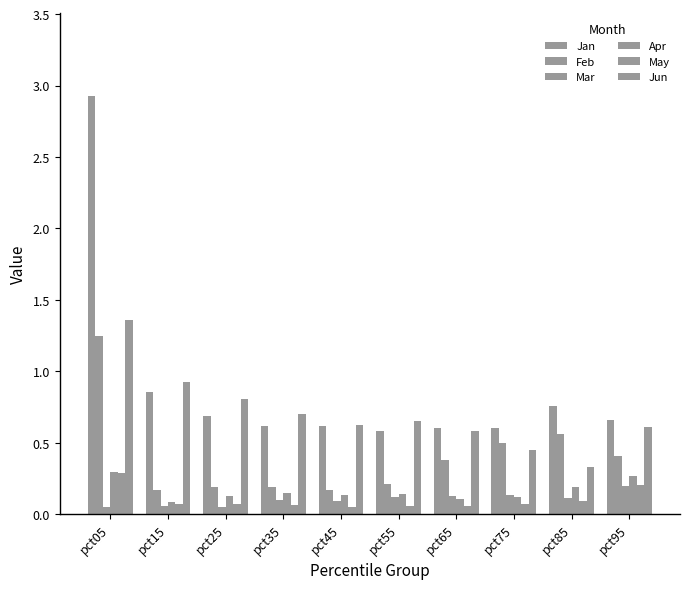

Which series has the widest spread of values?

Jan